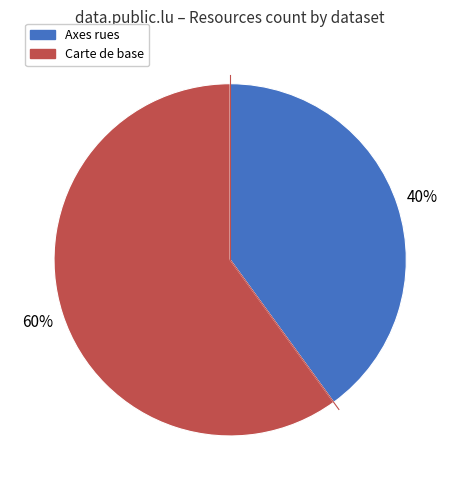

Is there a majority slice in this chart?

Yes